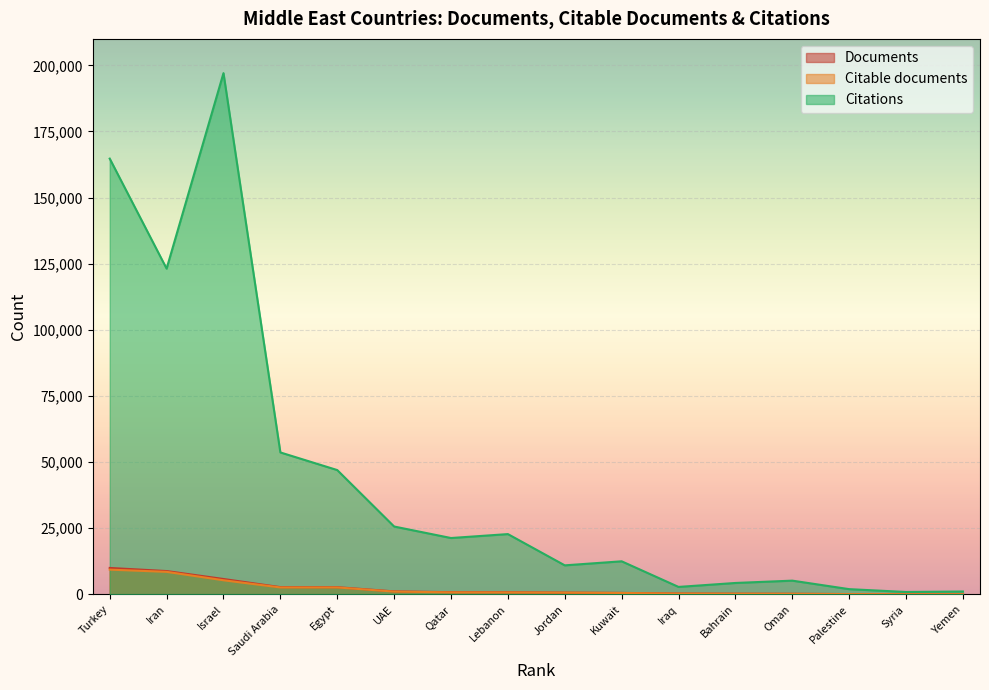

Where is the first local minimum for Citations?

Iran